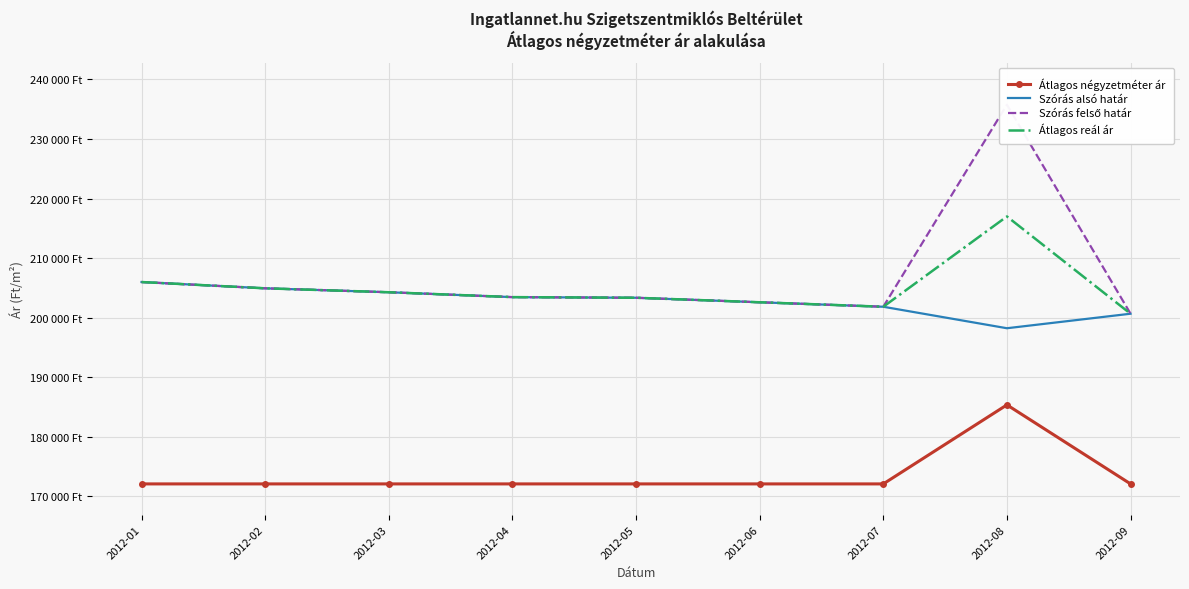

True or false: Átlagos négyzetméter ár and Szórás alsó határ cross at least once.

False